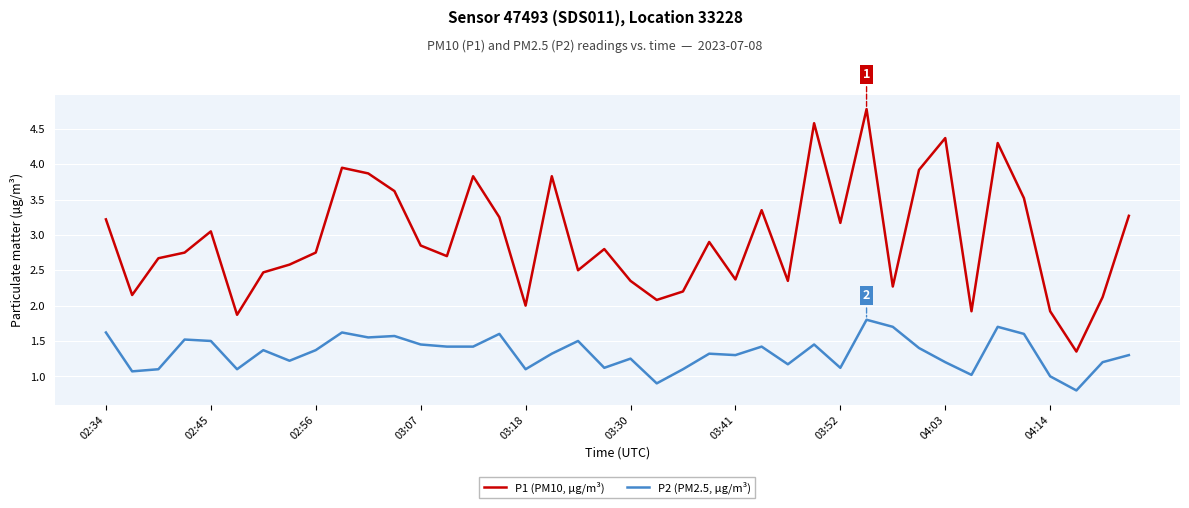

Rank the series by their average value, from lowest to highest.

P2 (PM2.5, µg/m³), P1 (PM10, µg/m³)